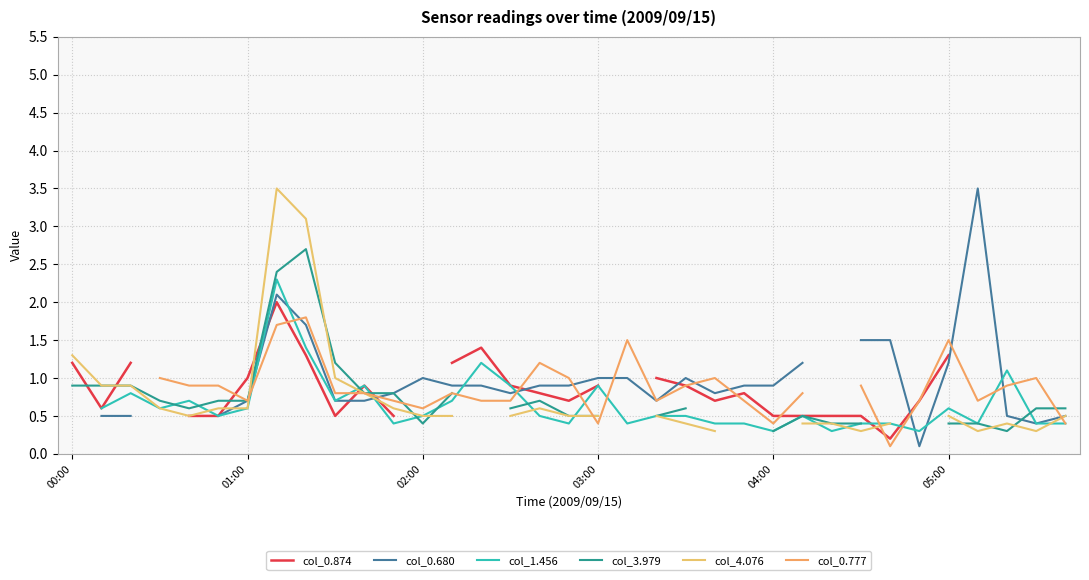

What is the sum of the col_3.979 values at 33 and 11?

1.4